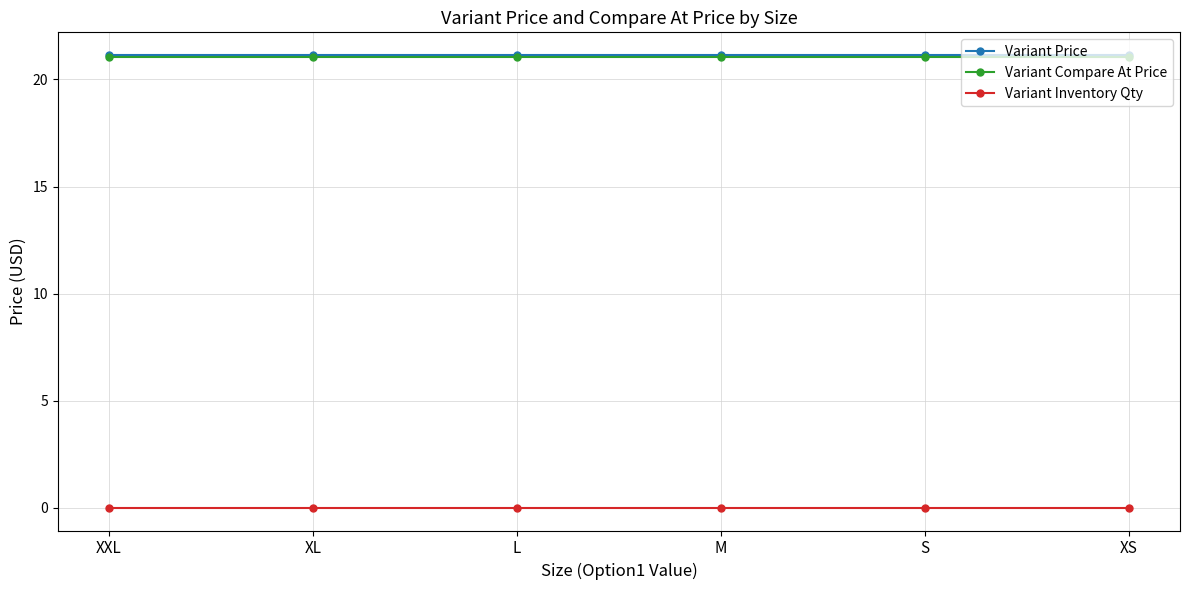

What is the spread (max minus min) of values at XL?

21.1